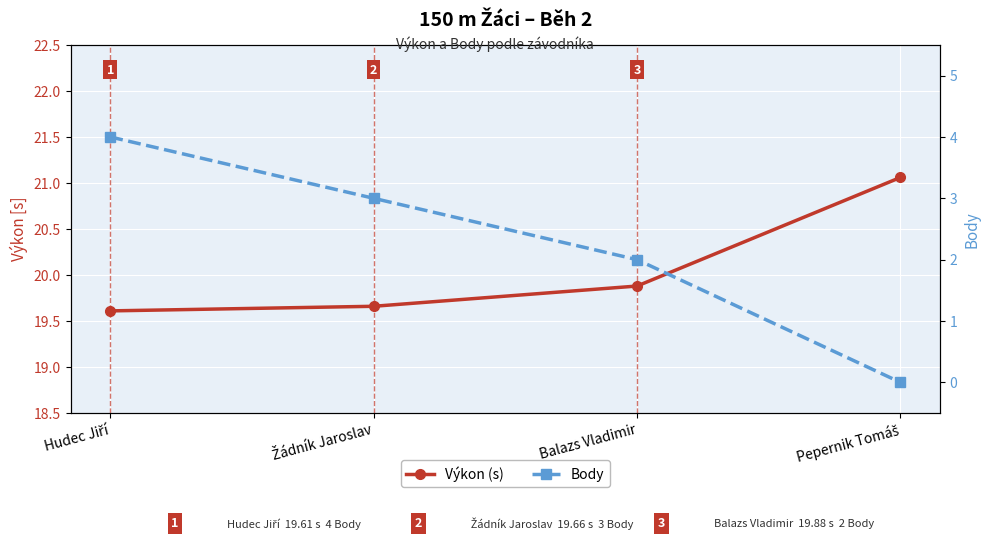

True or false: Výkon (s) has more than 2 interior local peaks.

False